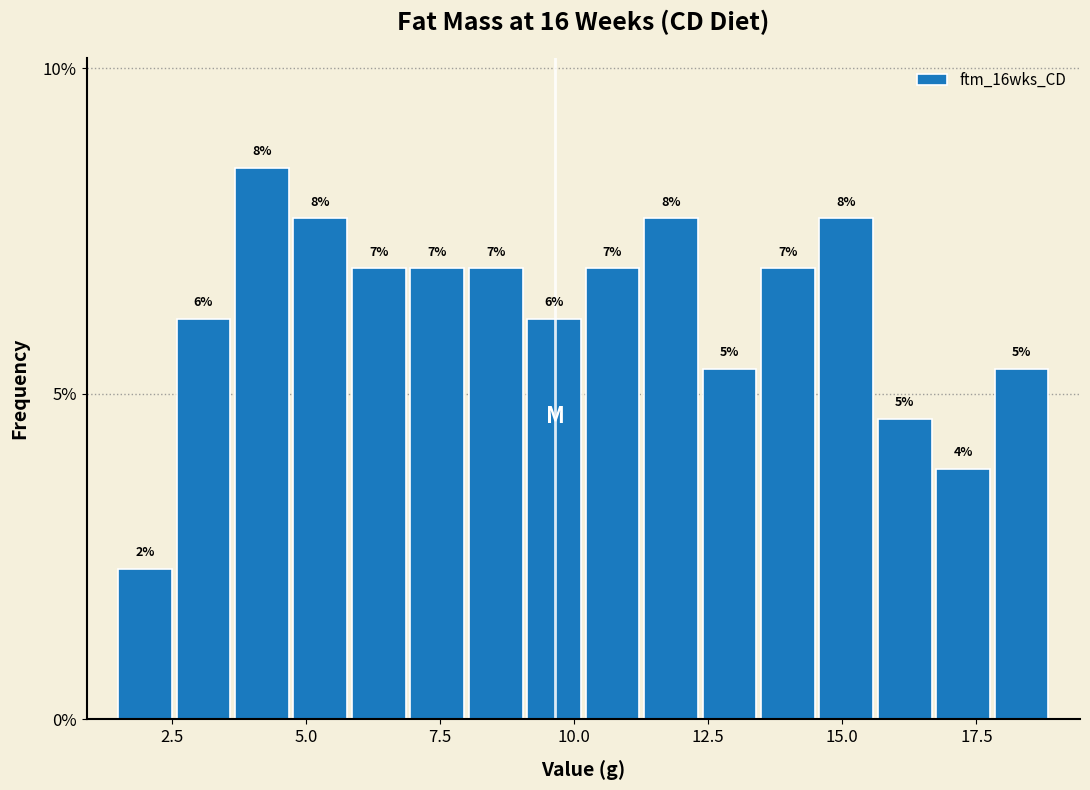

Around what value on the x-axis is the tallest bar? Give the approximate position of its centre, as read against the axis.

4.0